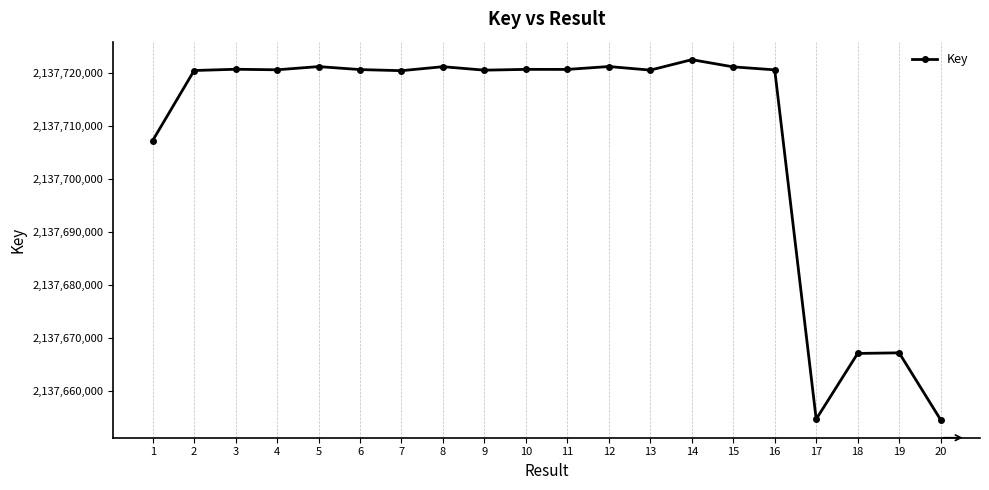

True or false: there are more than 1 points higher than both neighbors.

True